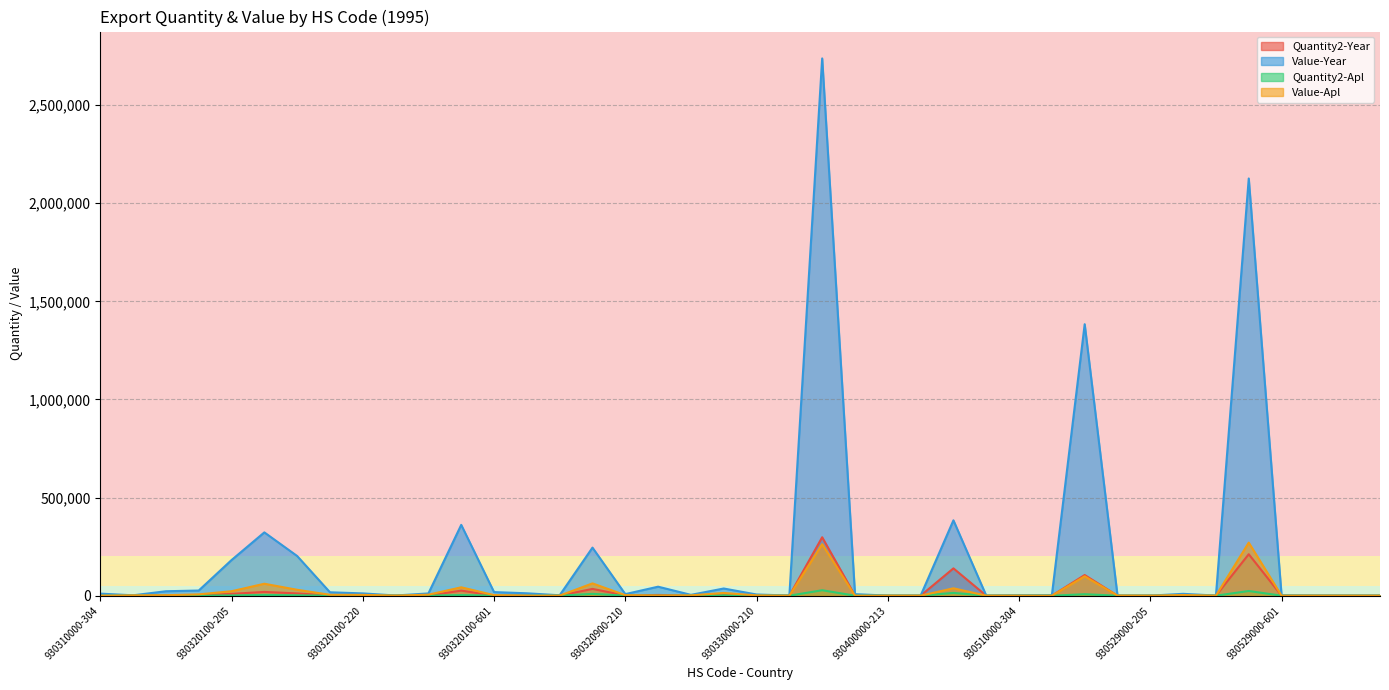

Where is the first local minimum for Quantity2-Year?

930320100-202